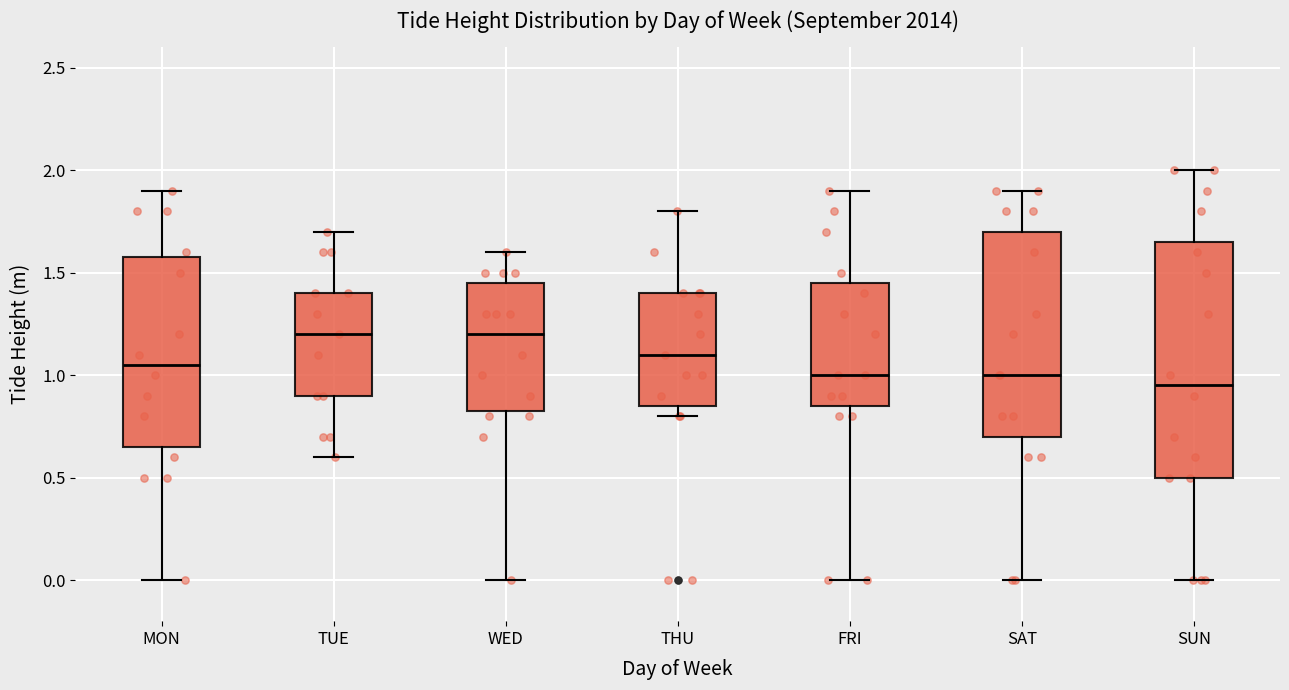

Reading left to right, transcribe this box plot: for each box, give where its median line is, the range the box spans, and where its two whiskers end, as read against the y-axis. The values are not printed on the chart, so give them approximately, as read against the axis.

MON: median 1.05, box 0.65 to 1.60, whiskers 0.00 to 1.90
TUE: median 1.20, box 0.90 to 1.40, whiskers 0.60 to 1.70
WED: median 1.20, box 0.85 to 1.45, whiskers 0.00 to 1.60
THU: median 1.10, box 0.85 to 1.40, whiskers 0.80 to 1.80
FRI: median 1.00, box 0.85 to 1.45, whiskers 0.00 to 1.90
SAT: median 1.00, box 0.70 to 1.70, whiskers 0.00 to 1.90
SUN: median 0.95, box 0.50 to 1.65, whiskers 0.00 to 2.00